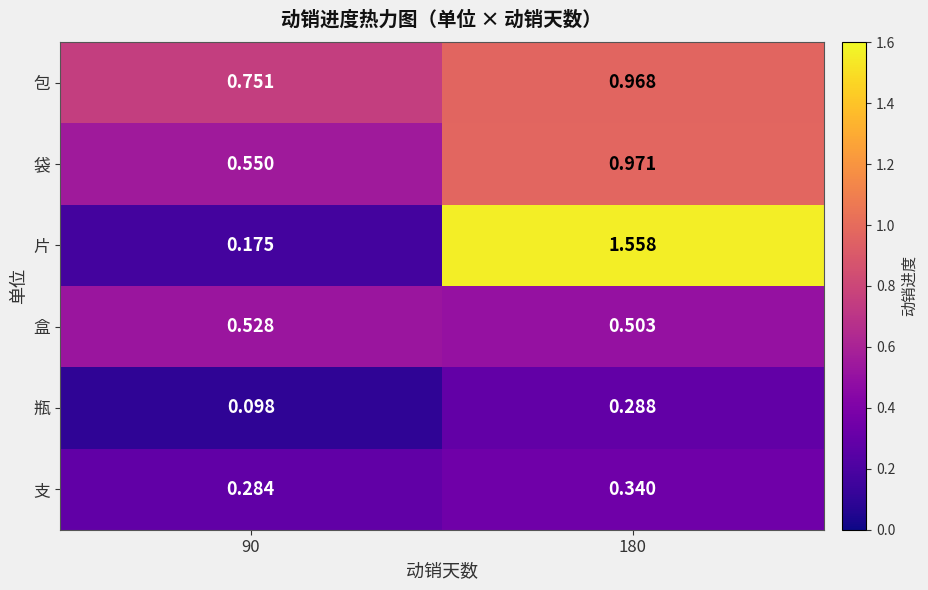

Is the value of 盒 at 180 greater than the value of 片 at 180?

No